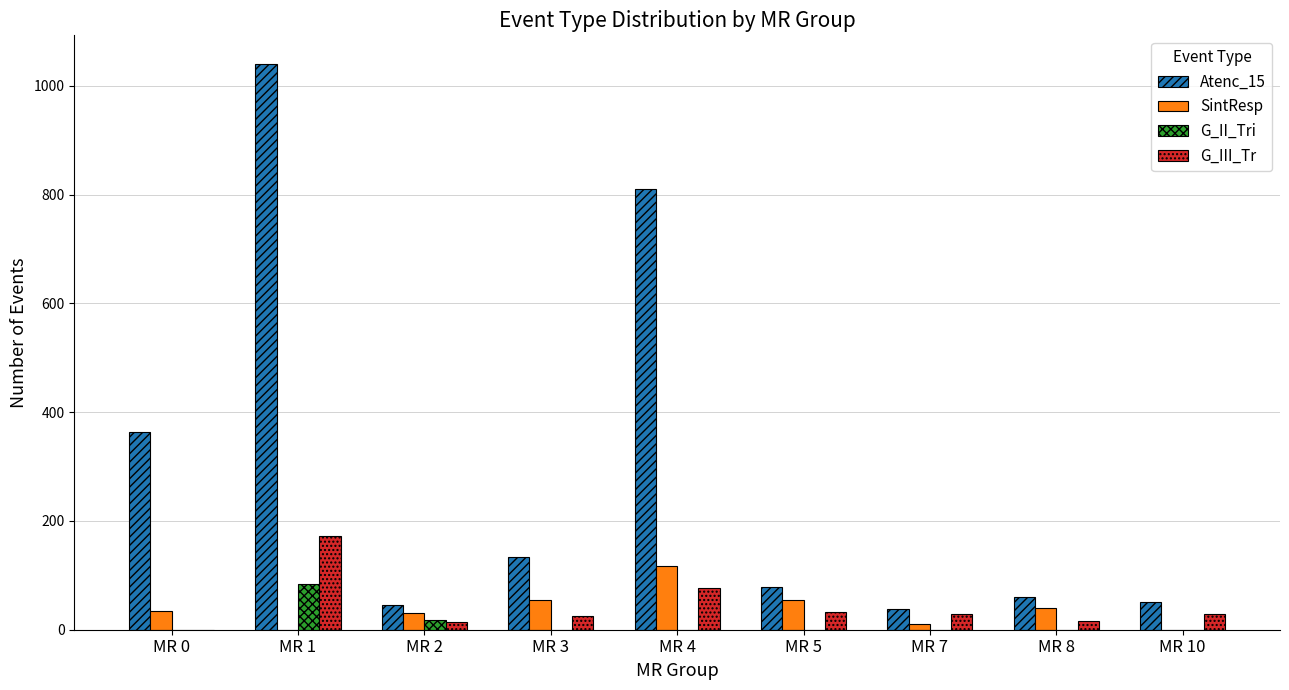

Which category has the highest value in the G_III_Tr series?

MR 1